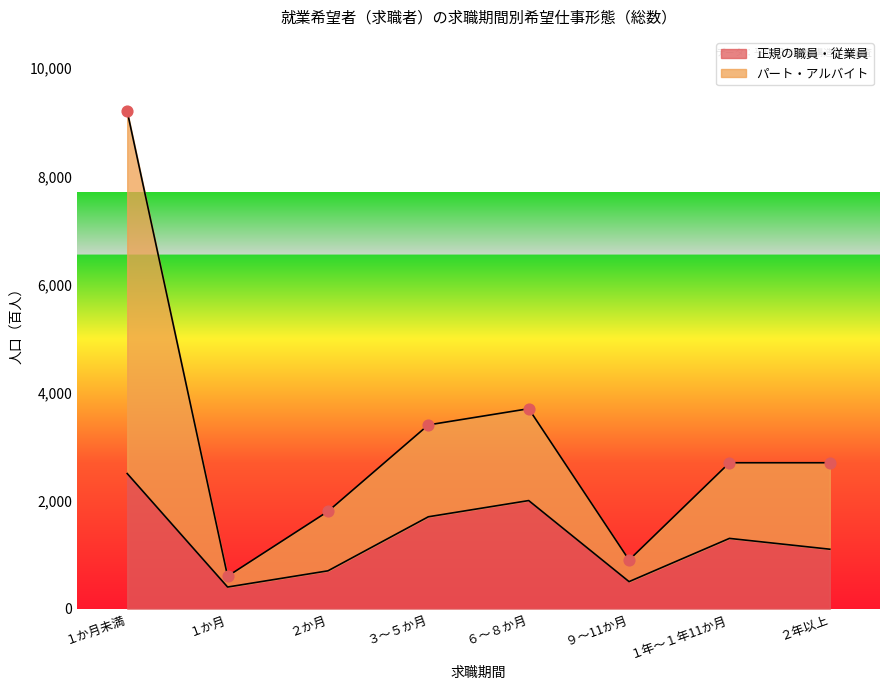

What is the highest value of the 正規の職員・従業員 series?

2500